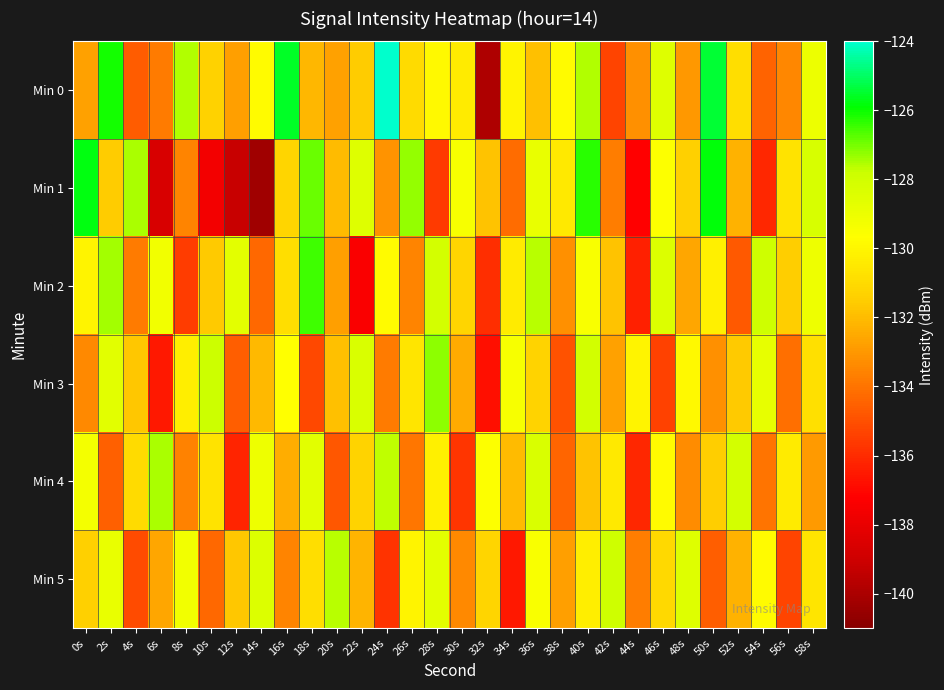

Between 28s and 52s, which series saw the biggest shift?

Min 2